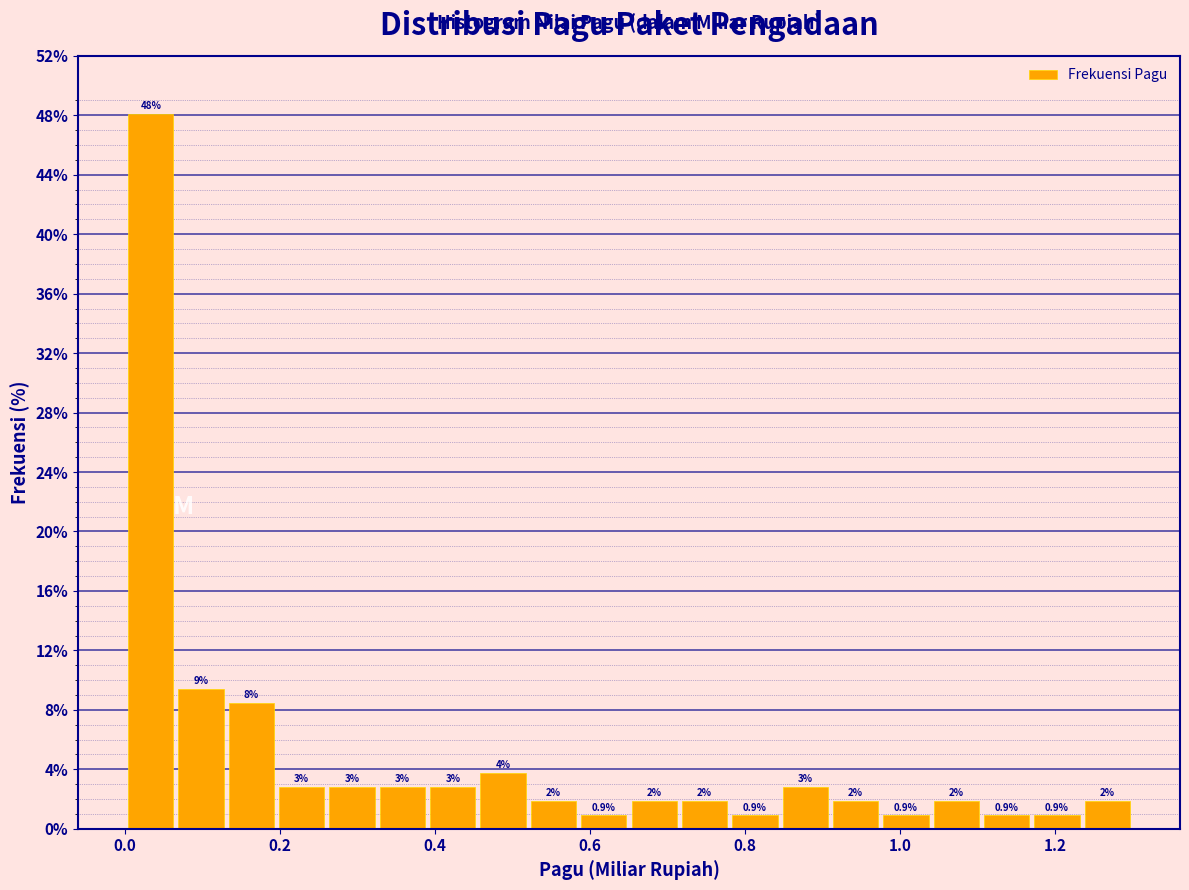

Read against the x-axis, roughly where is the centre of the tallest bar?

0.04